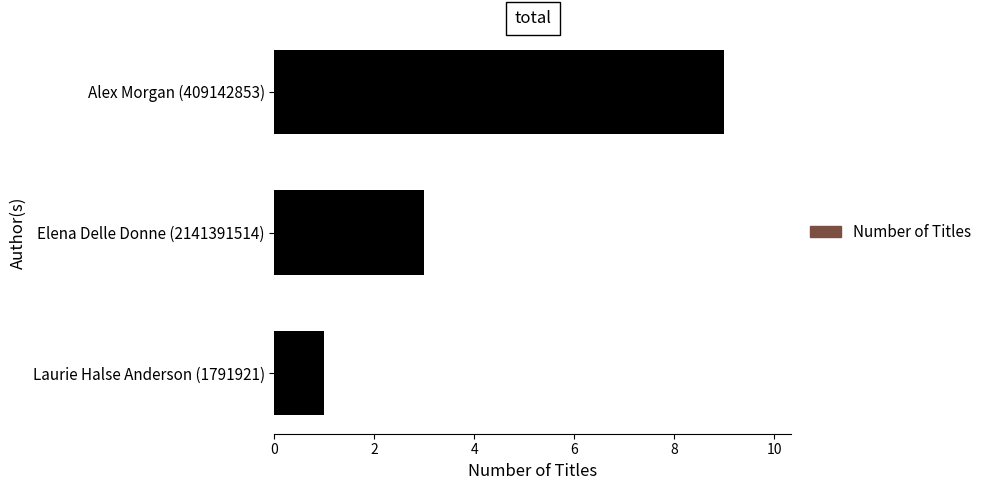

List the labels in order of value, largest first.

Alex Morgan (409142853), Elena Delle Donne (2141391514), Laurie Halse Anderson (1791921)